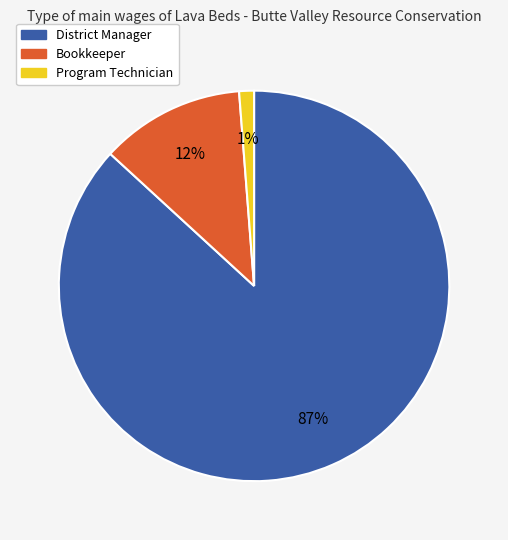

True or false: District Manager accounts for 87% of the total.

True